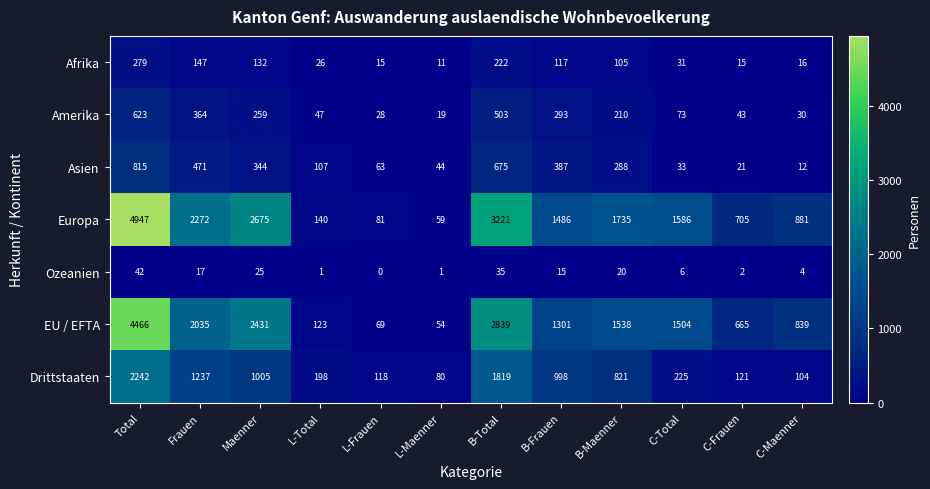

What is the greatest value displayed?

4947